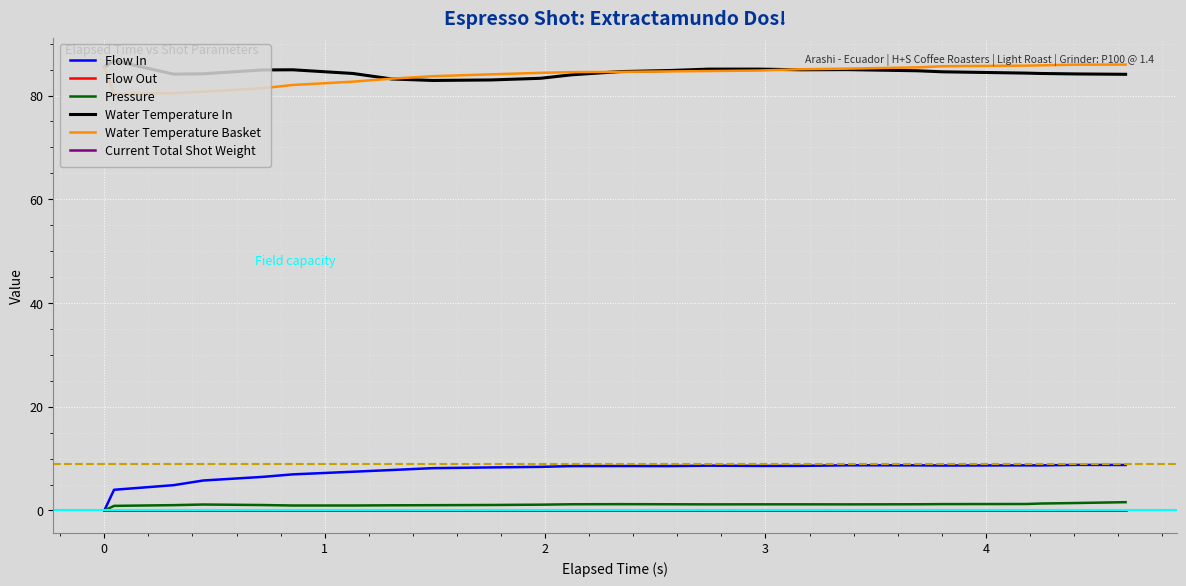

What is the maximum value for Flow In?

8.8